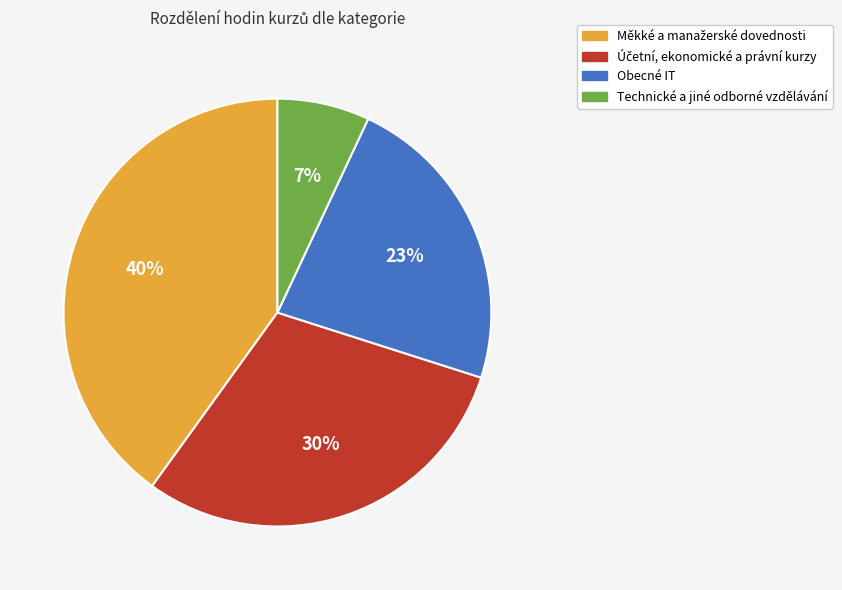

Count the number of slices in the pie.

4